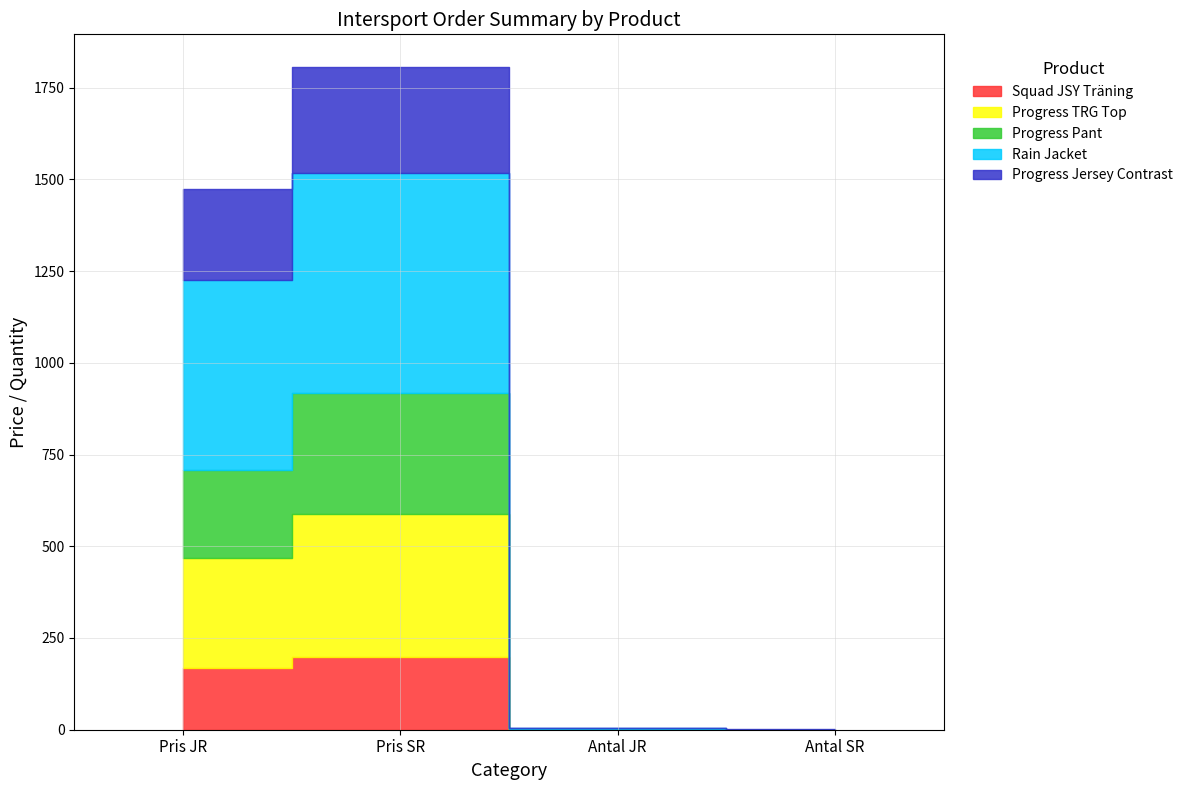

List the series in order of their peak value, highest first.

Rain Jacket, Progress TRG Top, Progress Pant, Progress Jersey Contrast, Squad JSY Träning